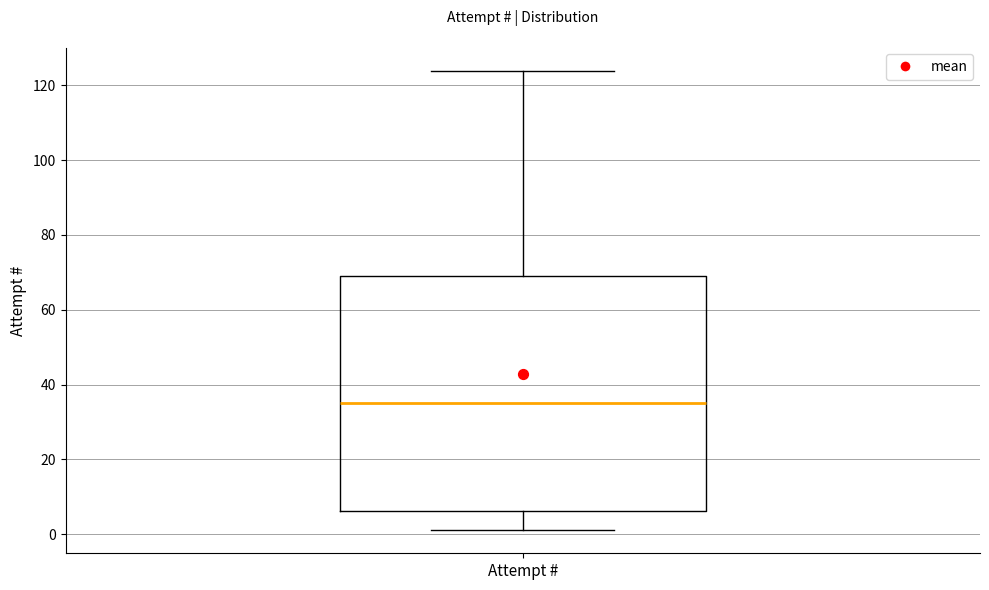

Read this box plot against the y-axis: the position of the median line, the range covered by the box, and the ends of both whiskers. The values are not printed on the chart, so give them approximately, as read against the axis.

median 36, box 6 to 70, whiskers 2 to 124